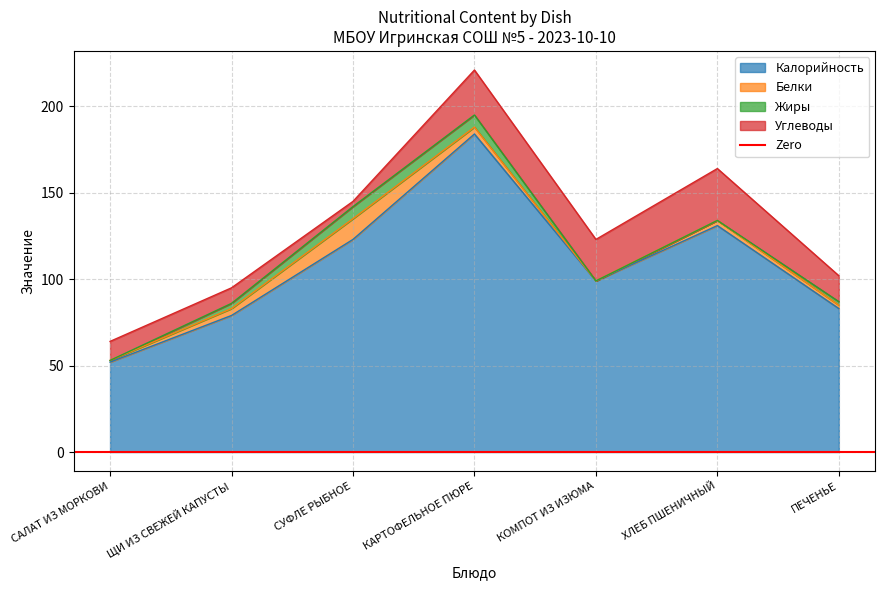

Between which two adjacent categories do Белки and Углеводы first intersect?

ЩИ ИЗ СВЕЖЕЙ КАПУСТЫ and СУФЛЕ РЫБНОЕ